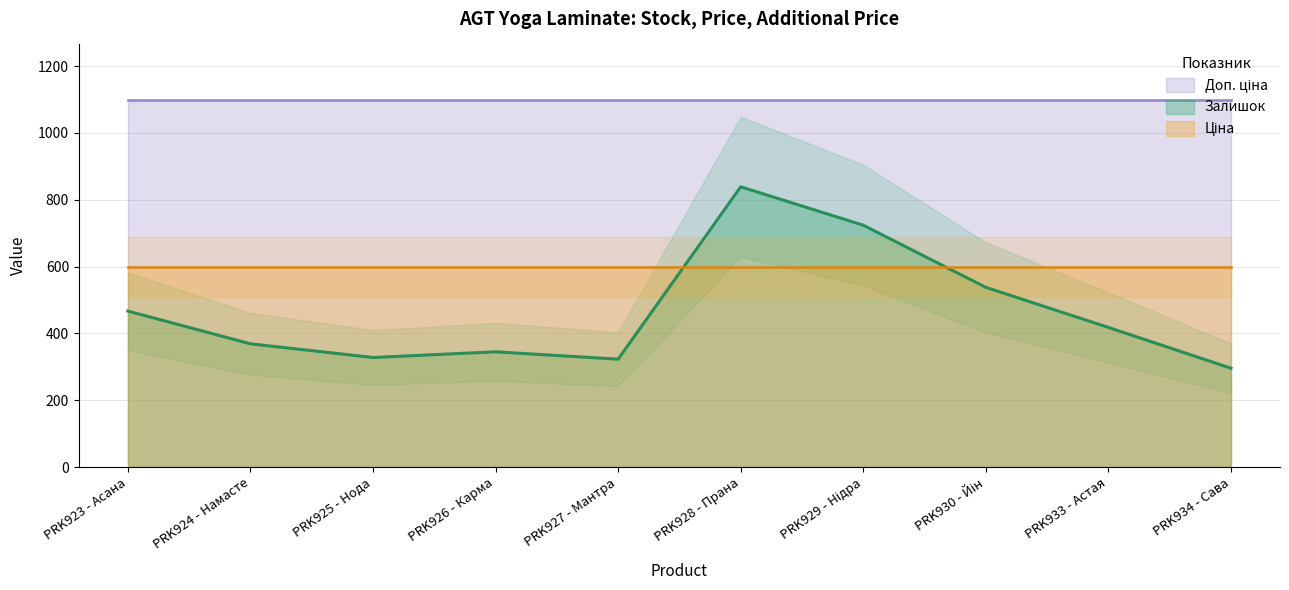

What is the value of the Залишок point at the 10th from the left?

296.0